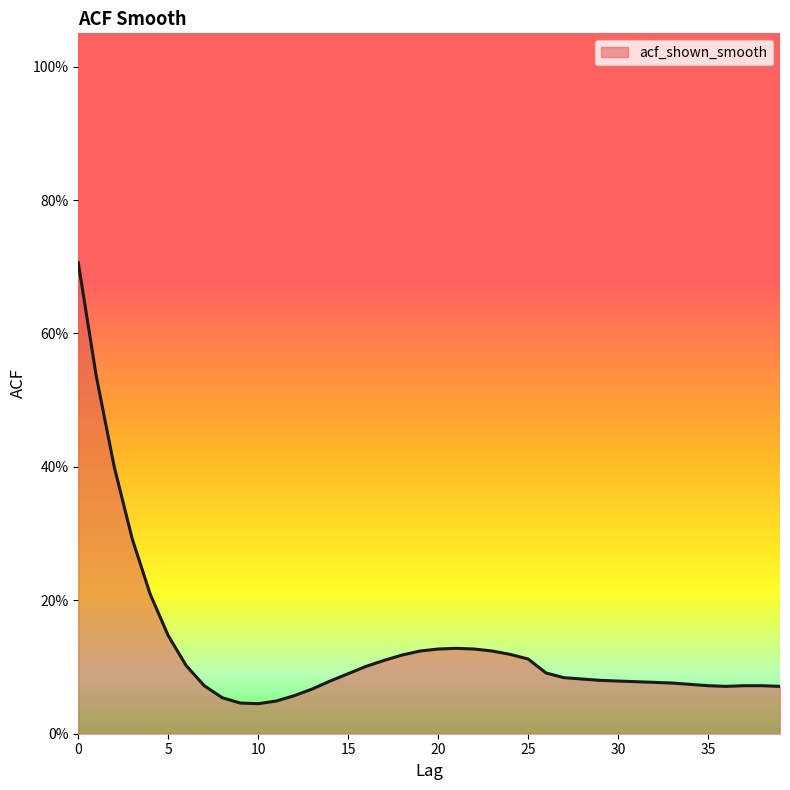

How many interior local peaks (higher than both neighbors) does the data have?

1